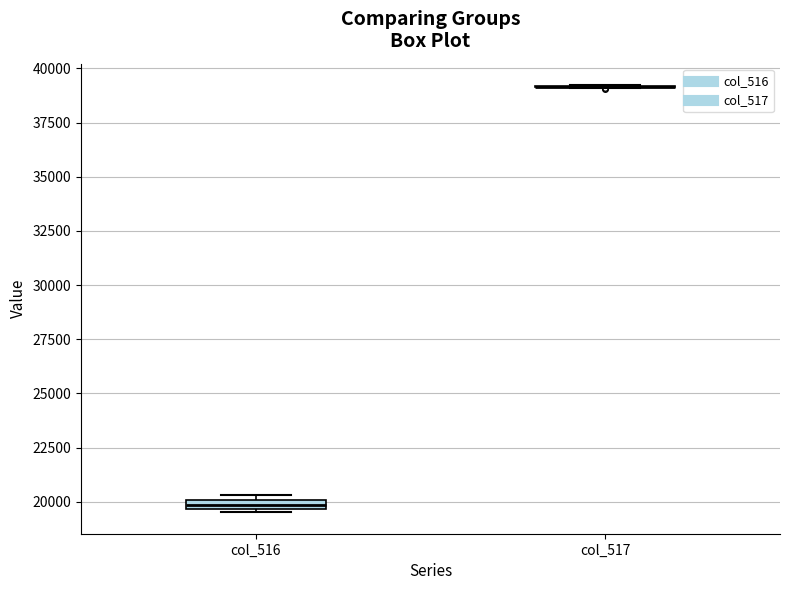

Where is the upper edge of the box for col_516 on the y-axis? The values are not printed on the chart, so give them approximately, as read against the axis.

20000